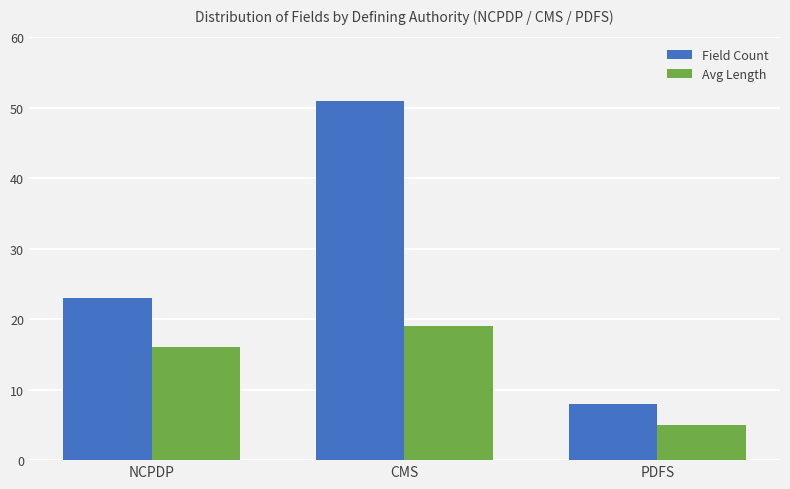

What is the total value across all series at NCPDP?

39